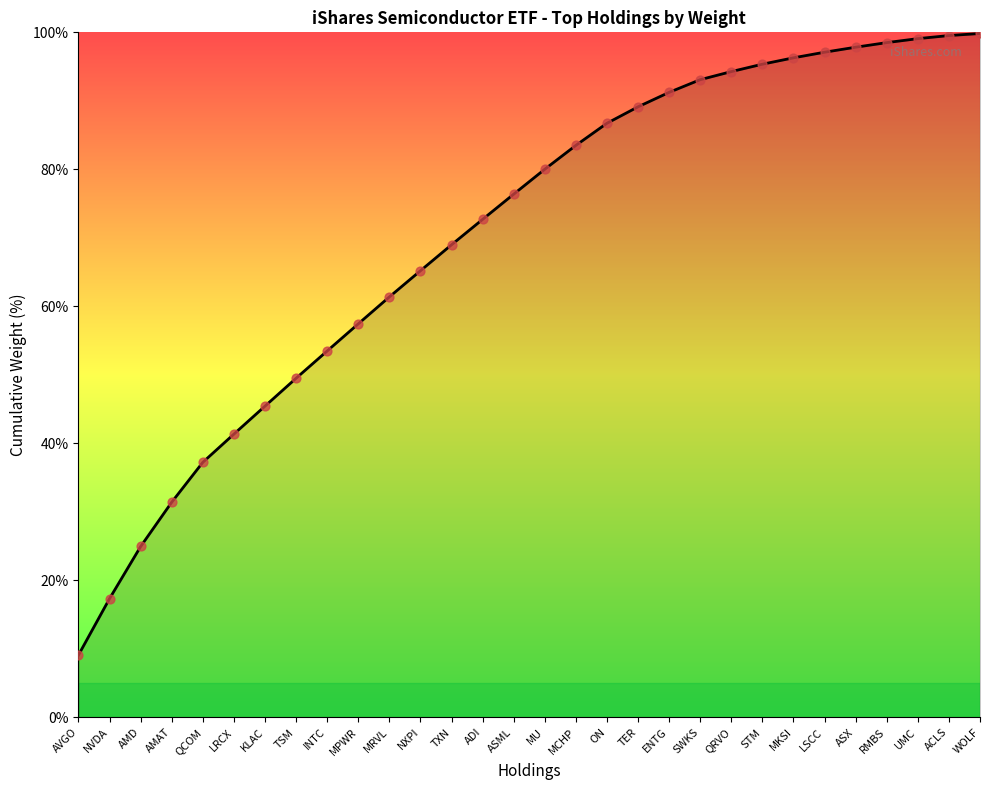

What is the ratio of the value at LSCC to the value at MRVL?

1.6